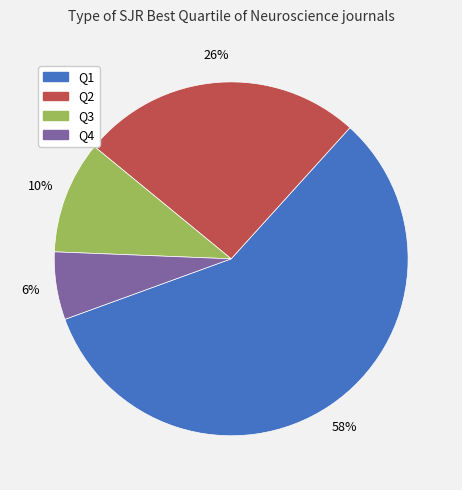

What is the ratio of the value at Q1 to the value at Q2?

2.2